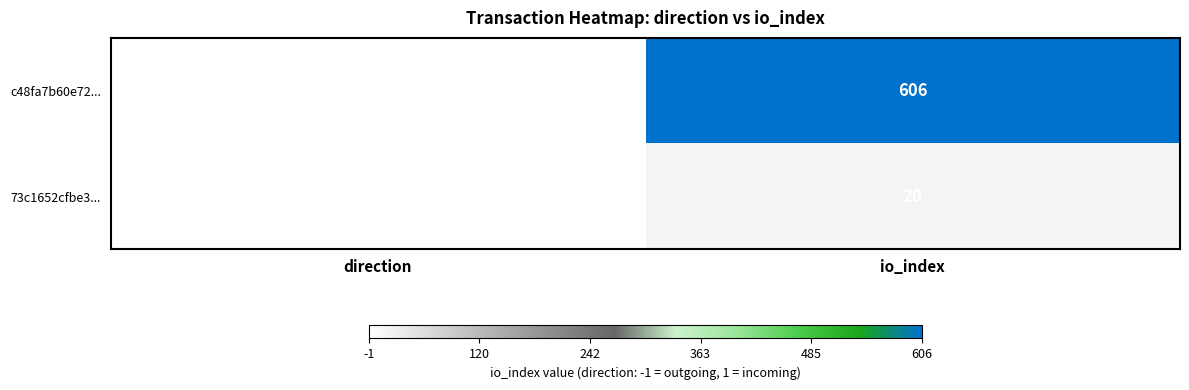

At which category is the sum across all series the highest?

io_index